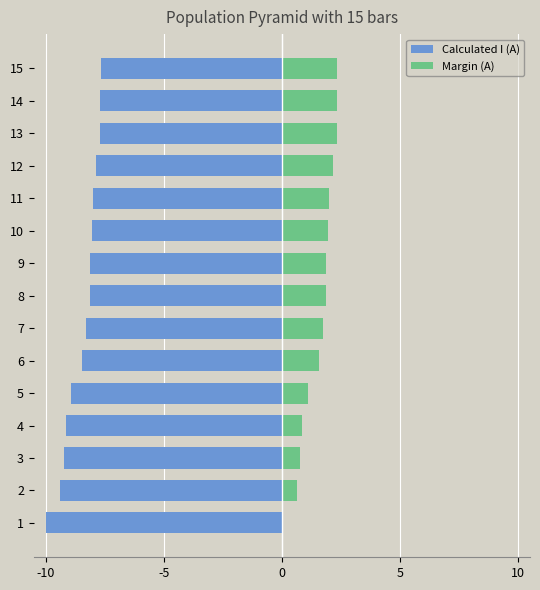

How many bars are there in total?

30